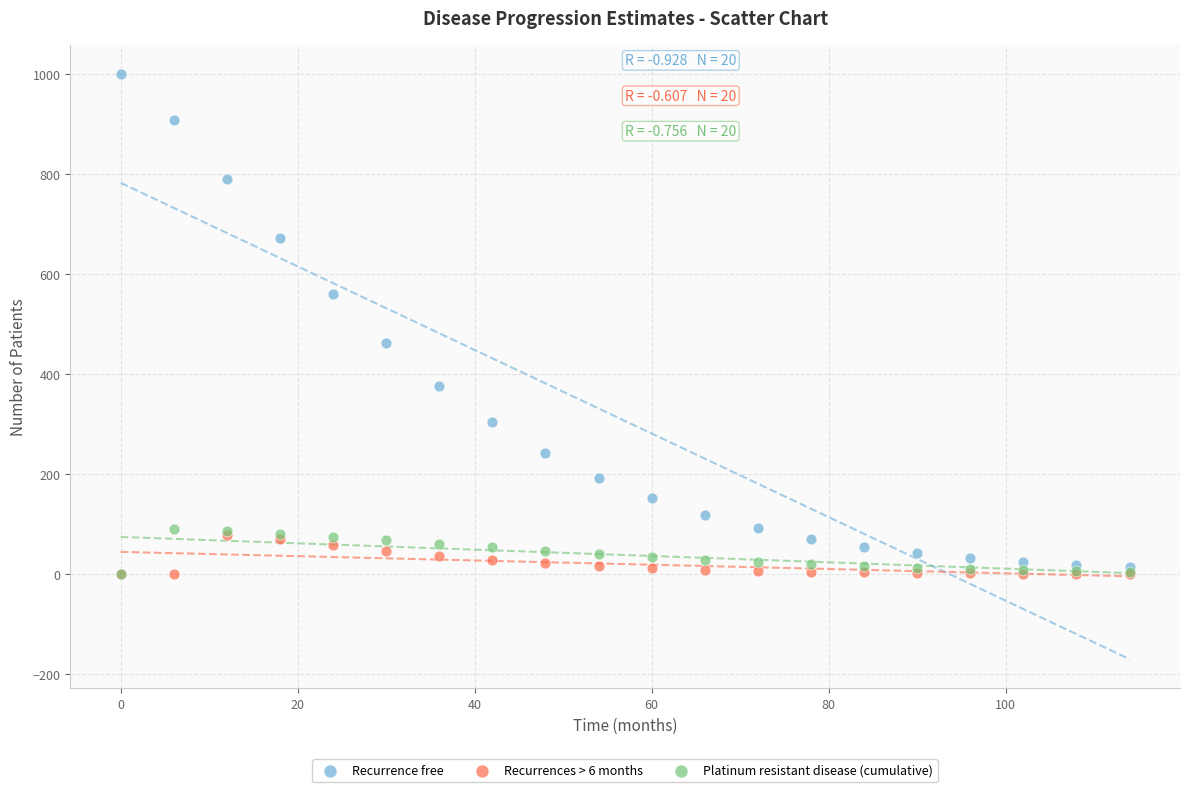

Across all series, what Y value is closest to 500?

462.8